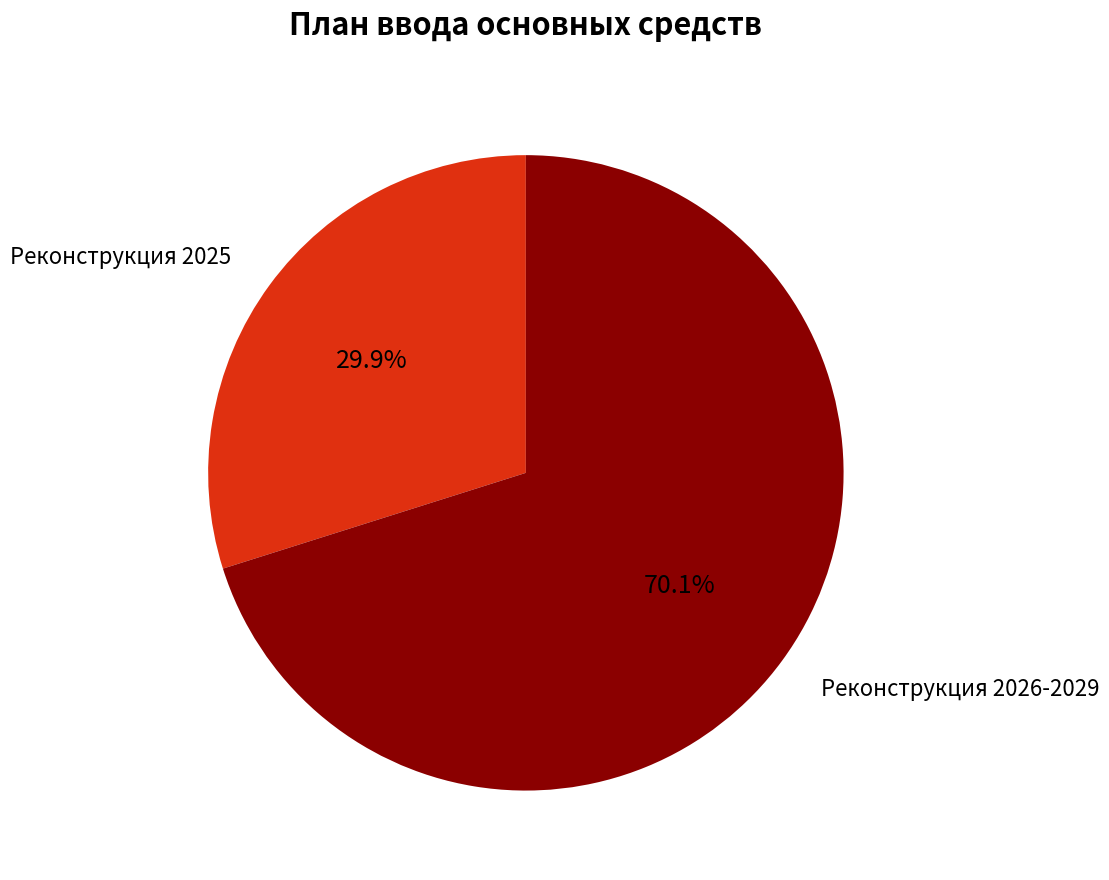

Is there any slice that represents more than half of the pie?

Yes